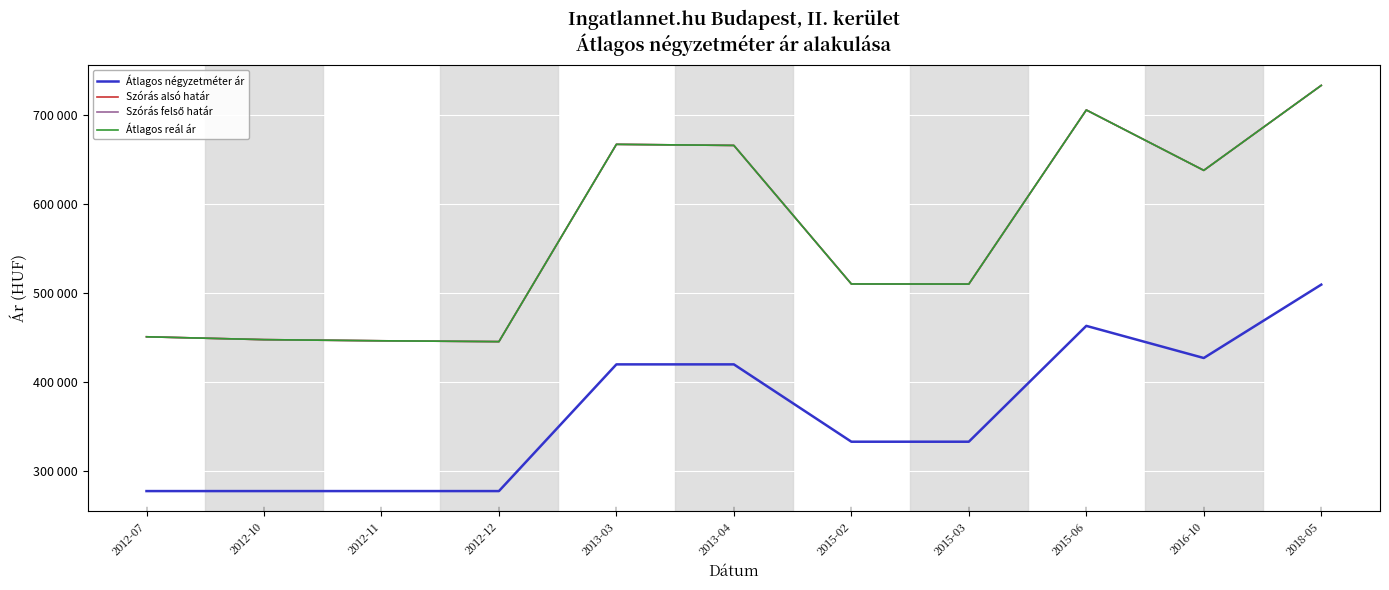

True or false: Szórás felső határ has a value of 182173 at 2015-06.

False